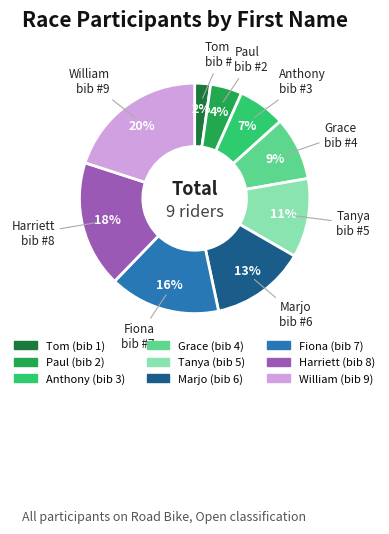

To the nearest percent, what is the average slice percentage?

11%